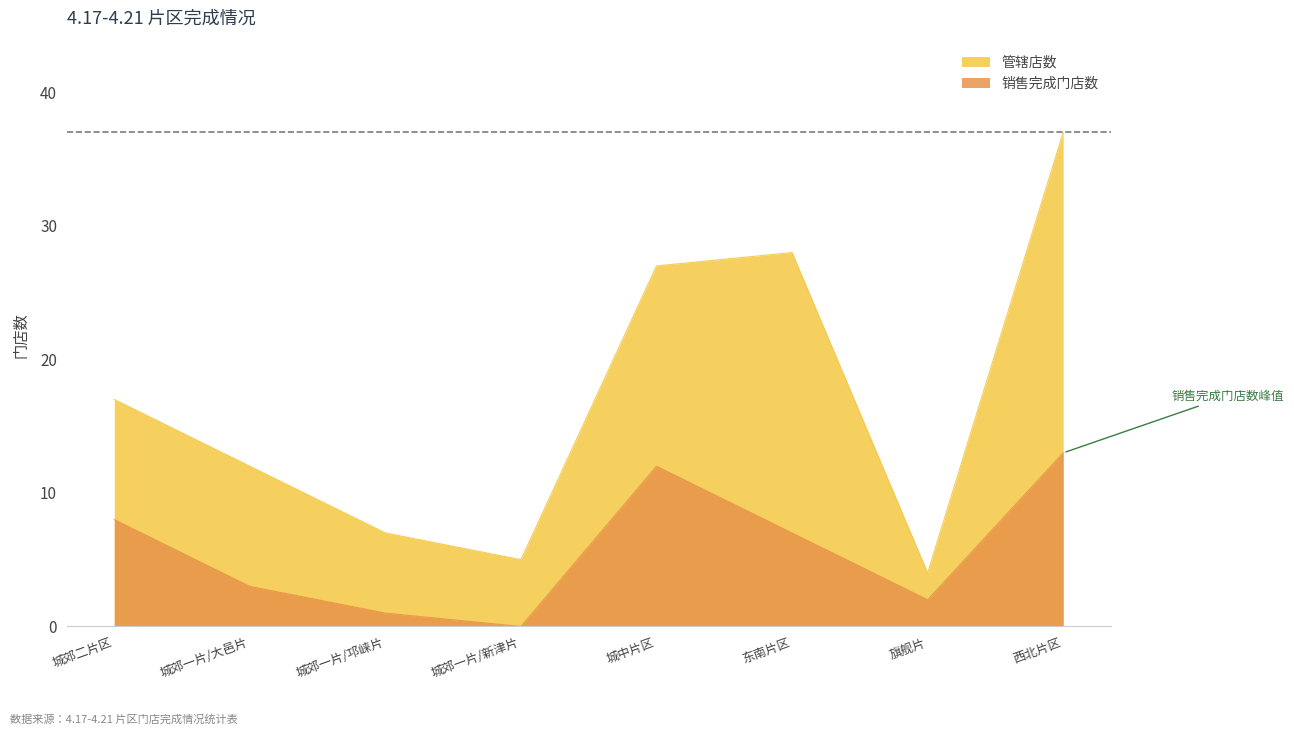

True or false: 管辖店数 and 销售完成门店数 cross at least once.

False